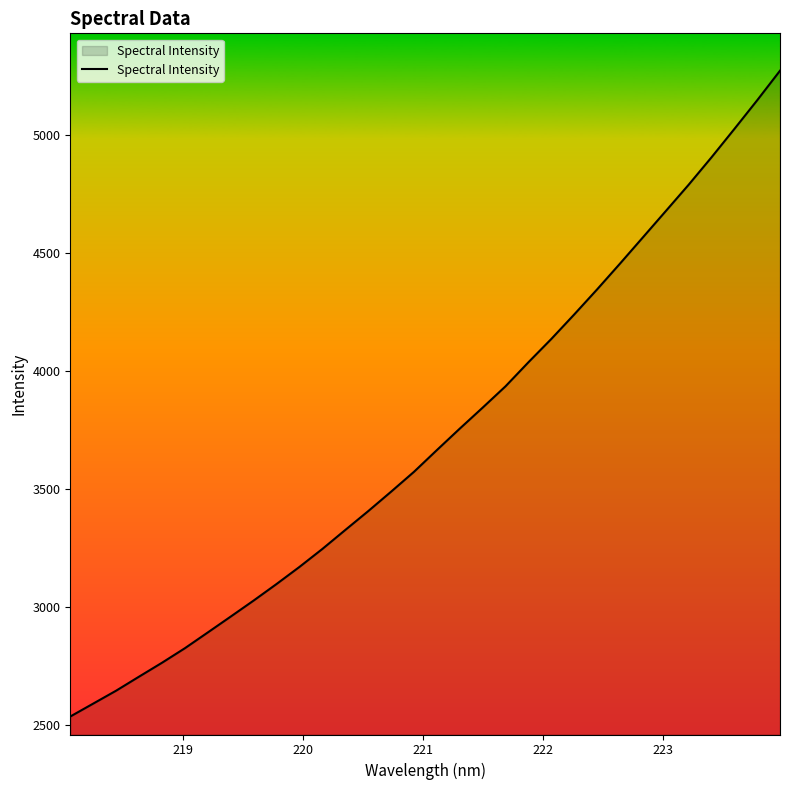

What is the minimum value shown in the chart?

2537.9